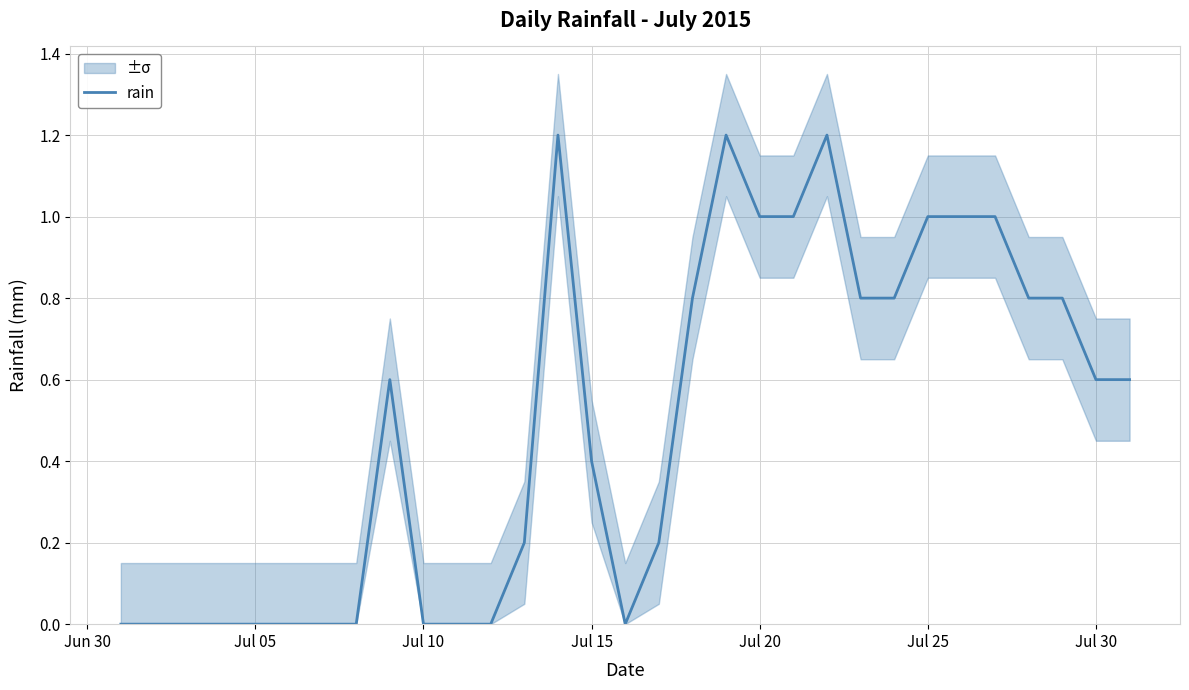

Is it true that rain equals 0.4 at Jul 15?

True